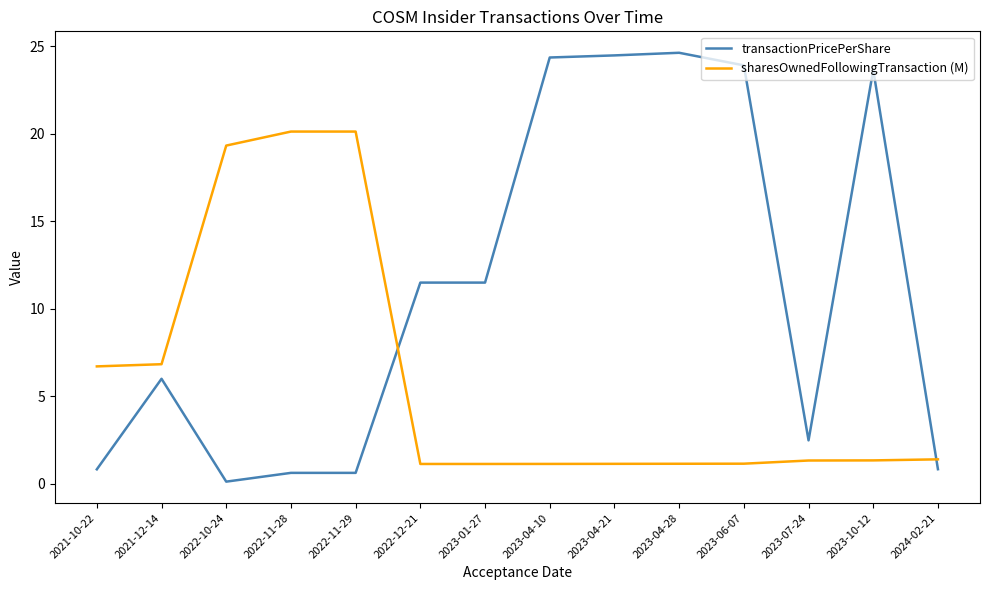

What is the maximum value shown in the chart?

24.6